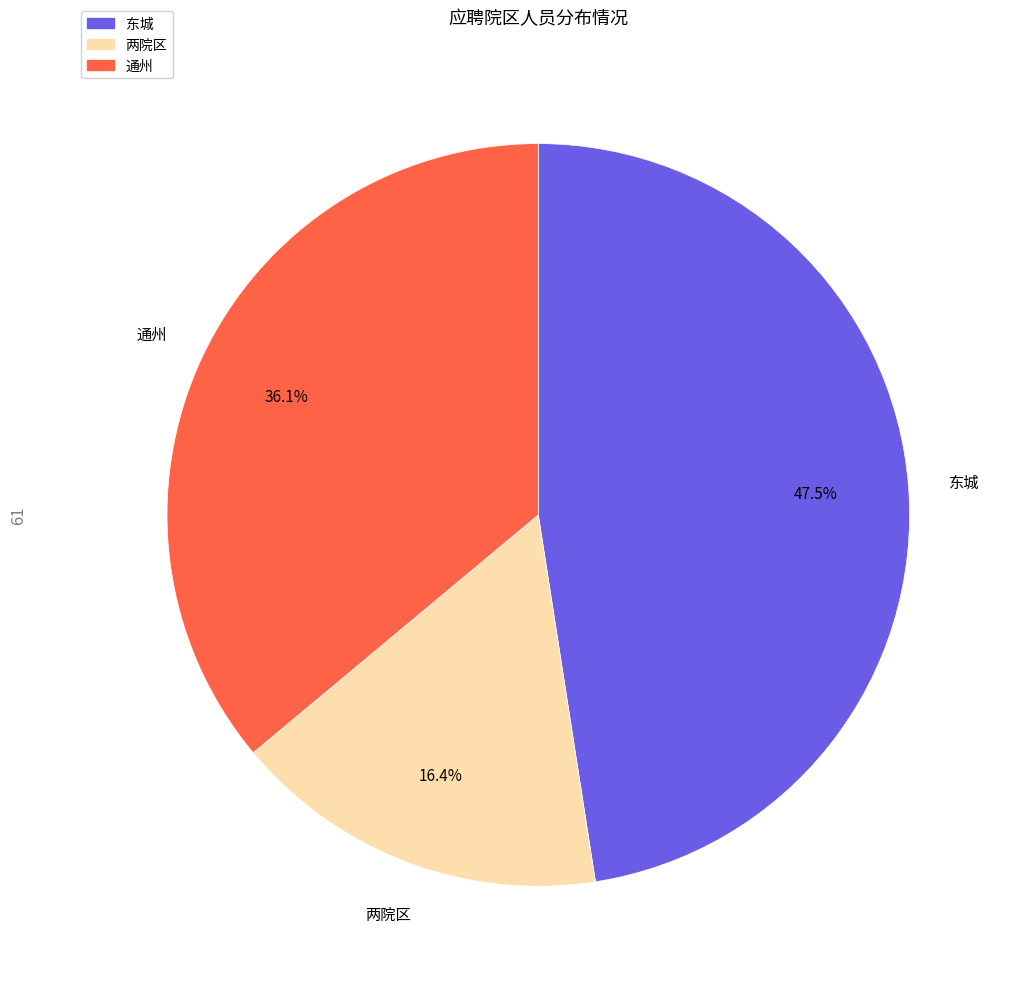

Which category has the biggest portion of the pie?

东城